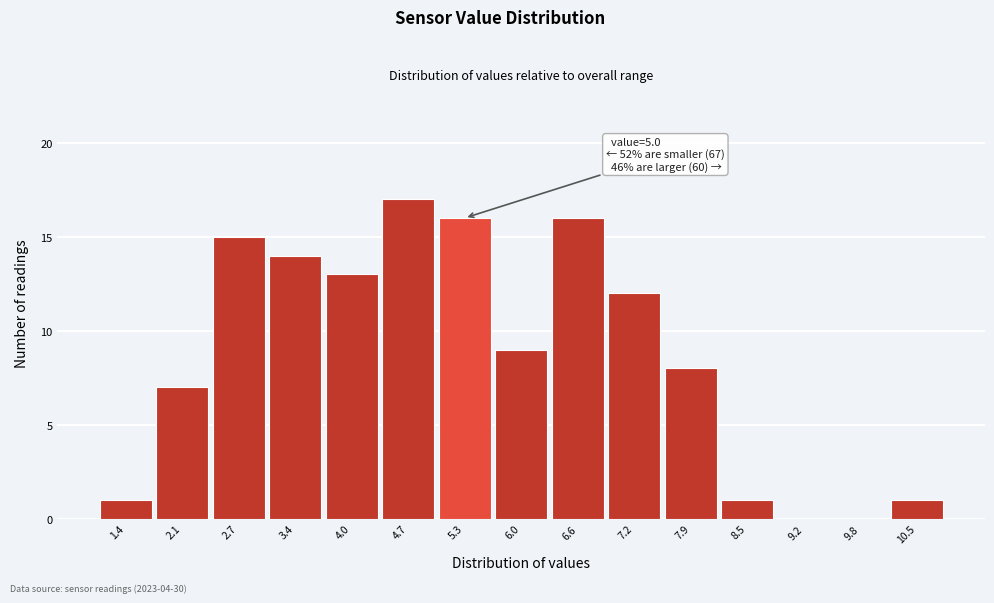

Which range on the x-axis has the tallest bar?

4.3 to 5.0